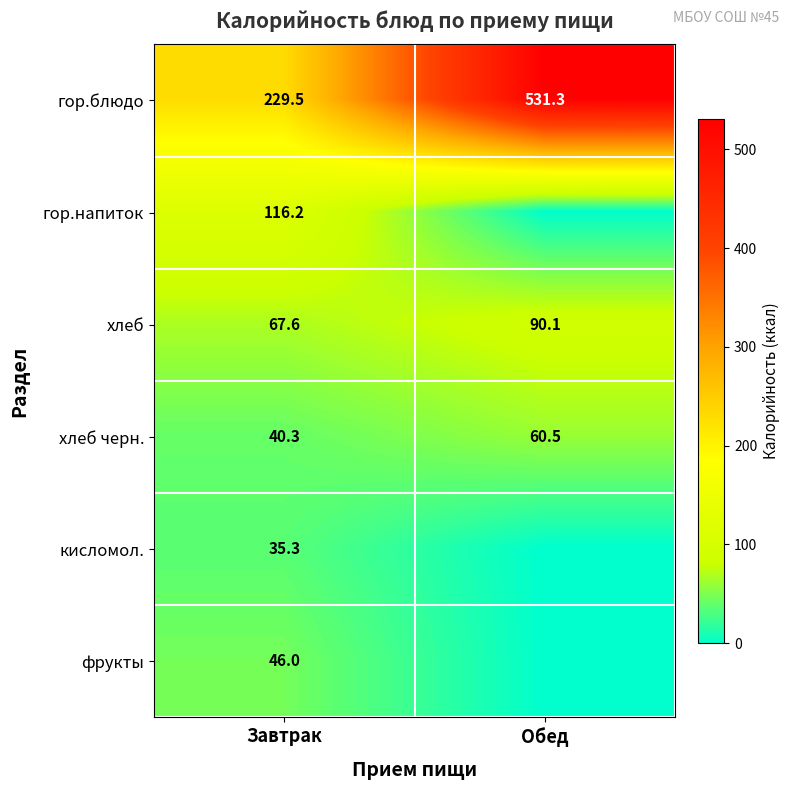

At which category is the sum across all series the highest?

Обед